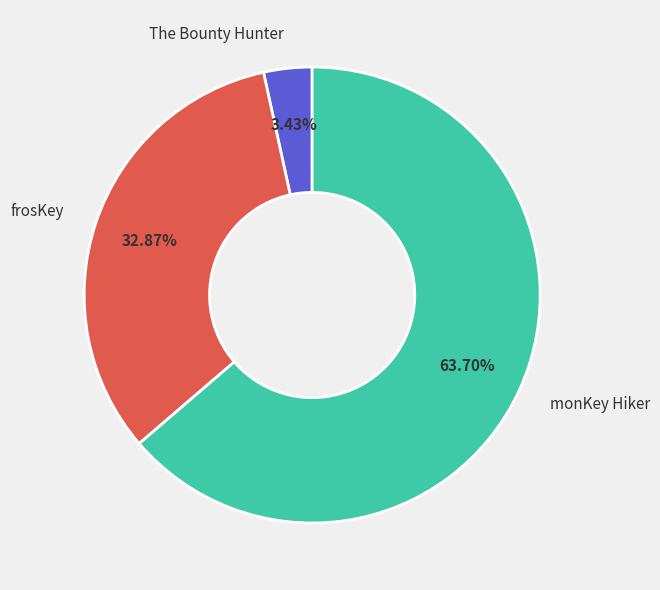

Which category accounts for the majority?

monKey Hiker